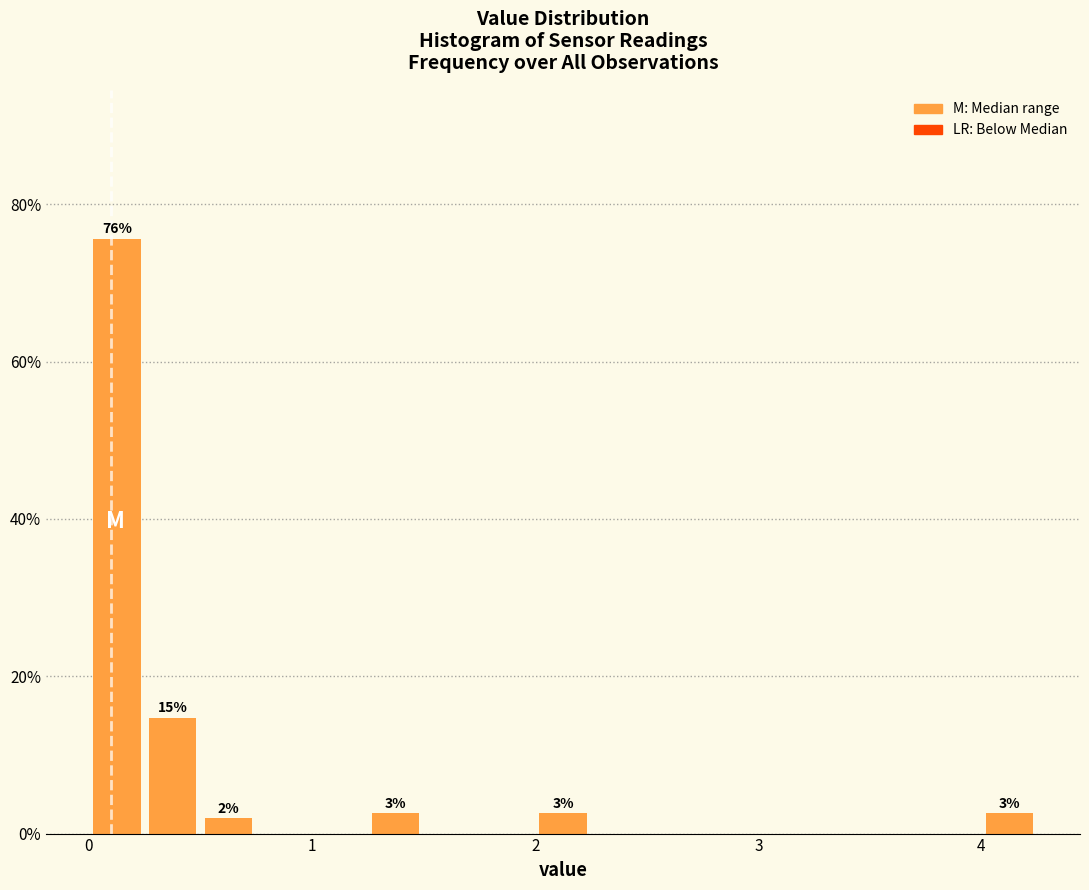

Read against the x-axis, roughly where is the centre of the tallest bar?

0.1